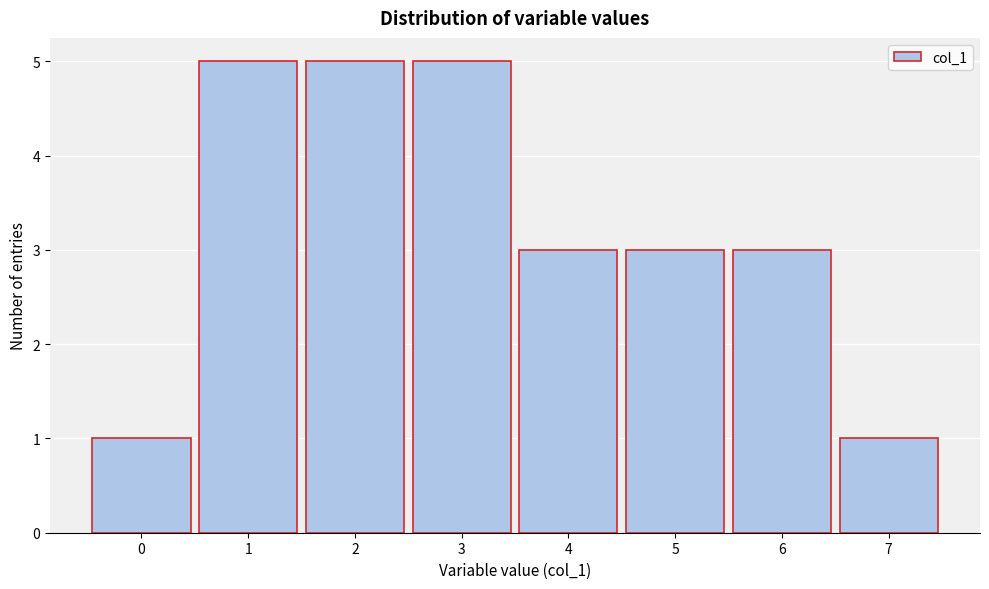

Reading left to right, list every bar in this chart as the range it spans on the x-axis followed by its height. The values are not printed on the chart, so give them approximately, as read against the axis.

-0.5 to 0.5: 1
0.5 to 1.5: 5
1.5 to 2.5: 5
2.5 to 3.5: 5
3.5 to 4.5: 3
4.5 to 5.5: 3
5.5 to 6.5: 3
6.5 to 7.5: 1